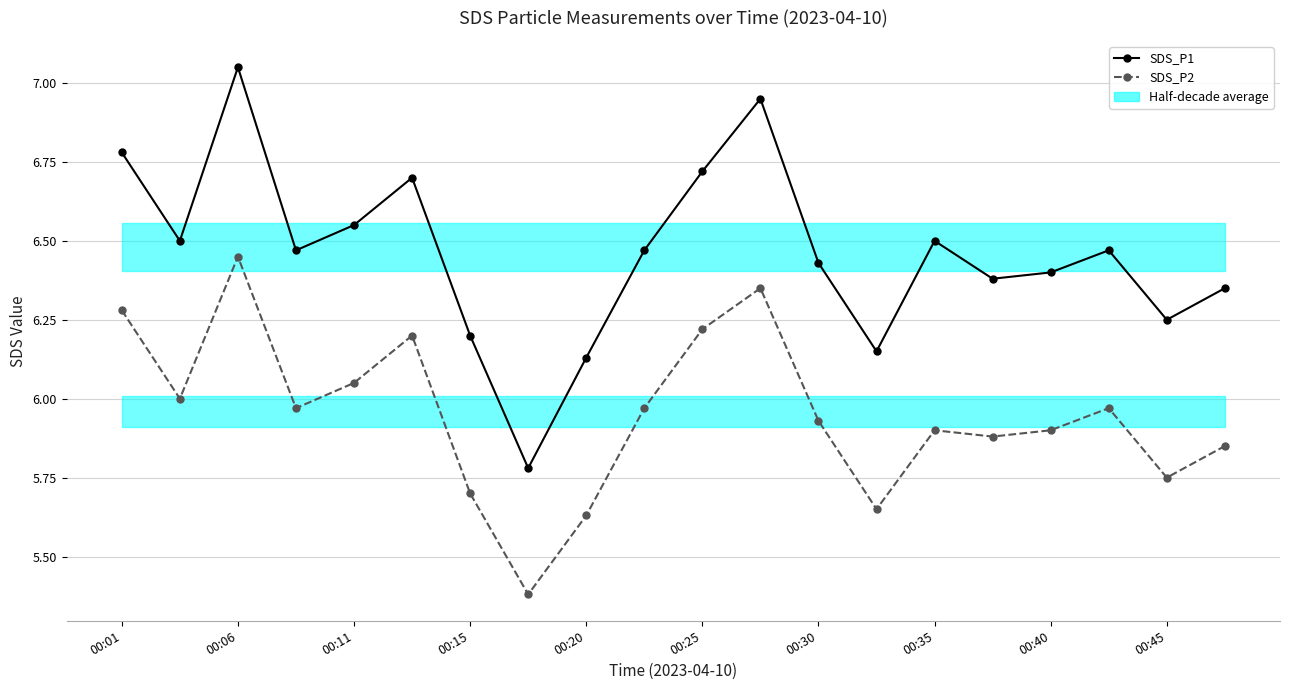

Reading left to right, what are all the values shown in this chart?

SDS_P1: 6.8	6.5	7.0	6.5	6.5	6.7	6.2	5.8	6.1	6.5	6.7	7.0	6.4	6.2	6.5	6.4	6.4	6.5	6.2	6.3
SDS_P2: 6.3	6.0	6.5	6.0	6.0	6.2	5.7	5.4	5.6	6.0	6.2	6.3	5.9	5.7	5.9	5.9	5.9	6.0	5.8	5.8